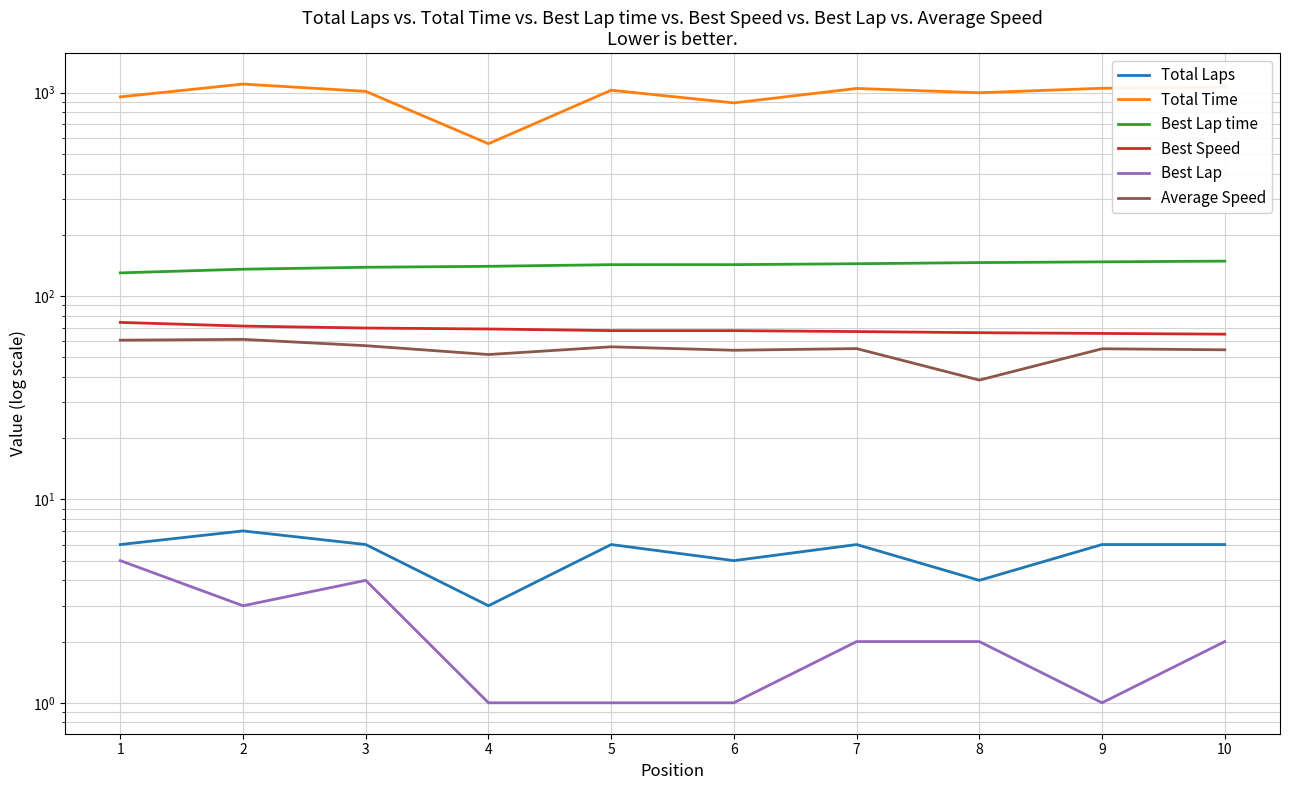

Does the chart display data point markers on the line(s)?

No